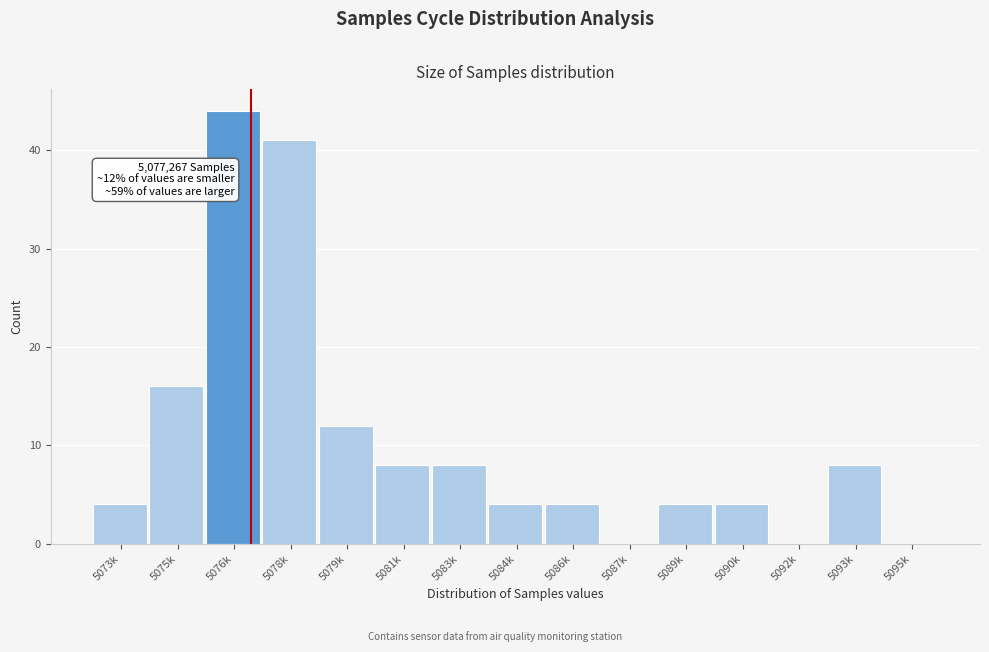

Reading right to left, transcribe all the data shown in this chart.

5095k=0	5093k=8	5092k=0	5090k=4	5089k=4	5087k=0	5086k=4	5084k=4	5083k=8	5081k=8	5079k=12	5078k=41	5076k=44	5075k=16	5073k=4